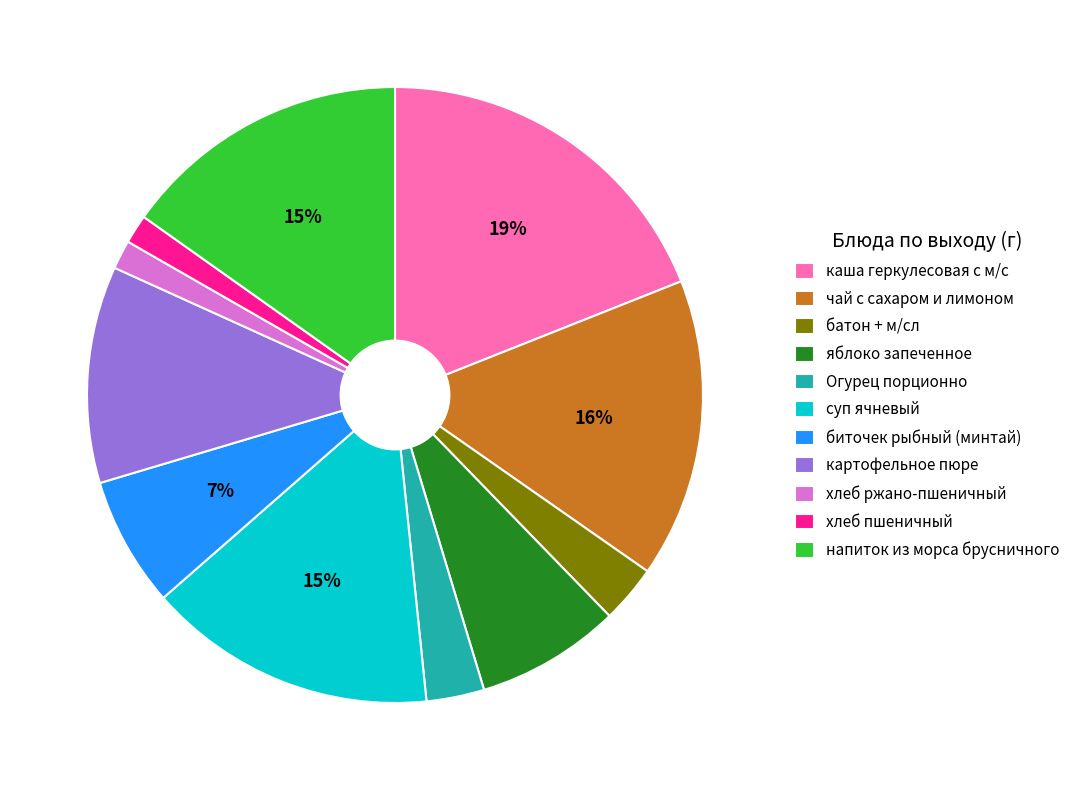

Does биточек рыбный (минтай) account for over 50% of the chart?

No